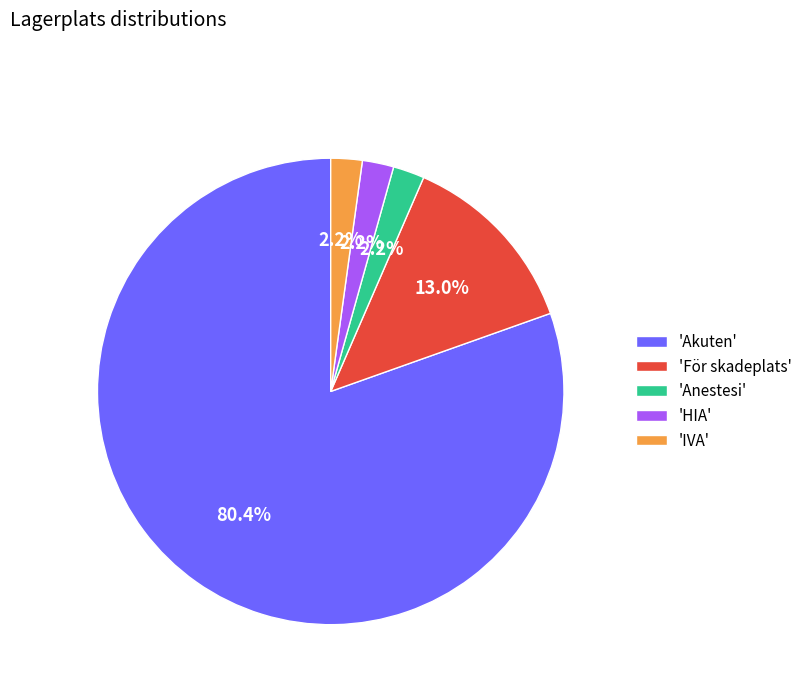

Which has a higher value, 'För skadeplats' or 'Anestesi'?

'För skadeplats'